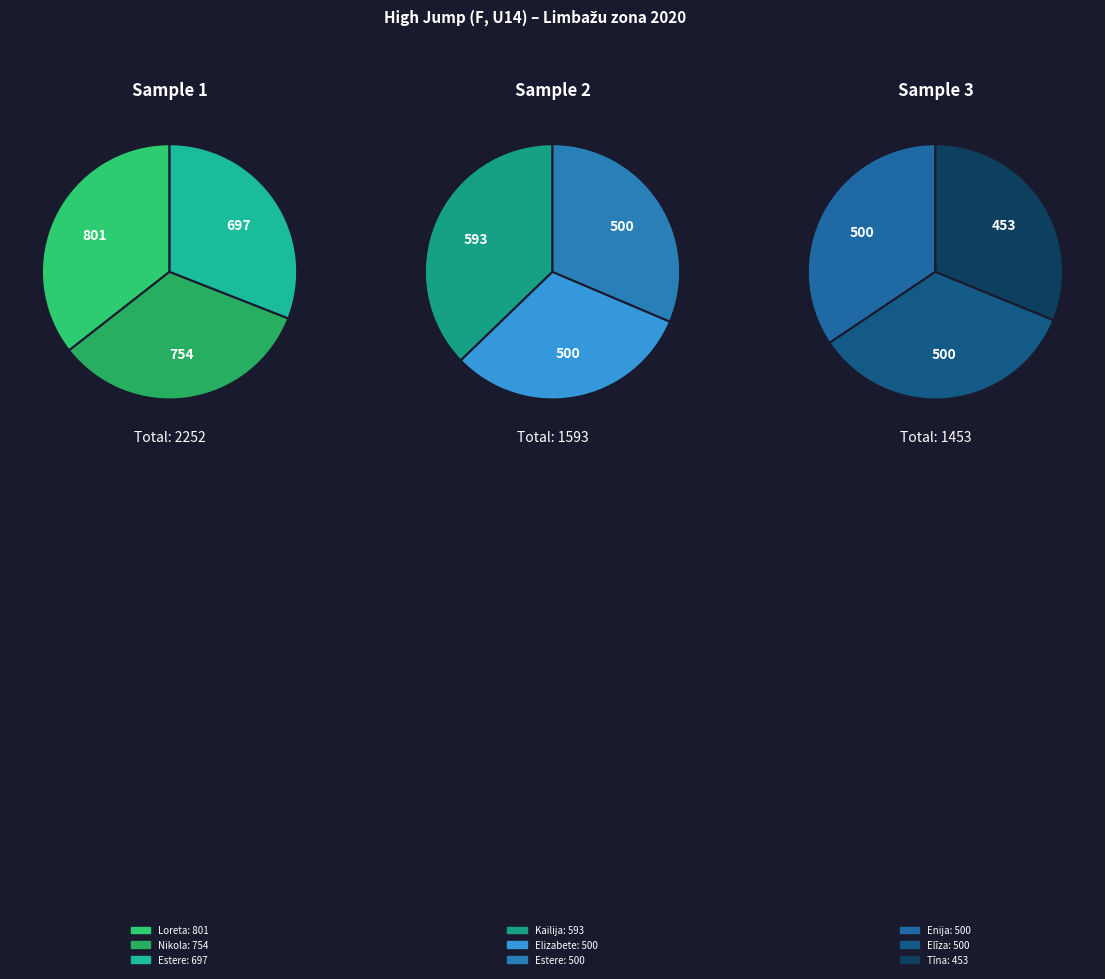

Is there any slice that represents more than half of the pie?

No